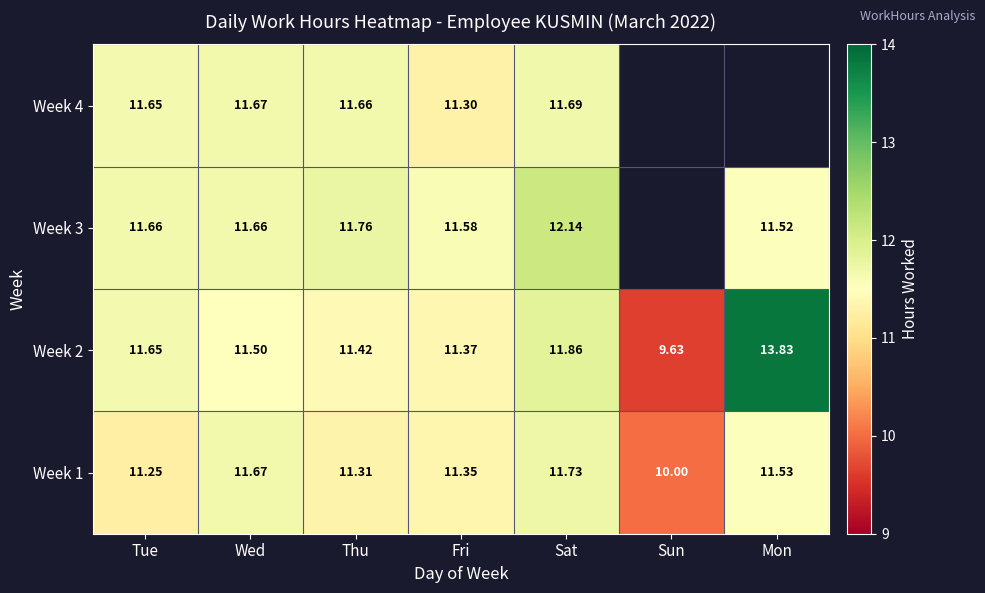

At which label is Week 3 closest to 11?

Mon